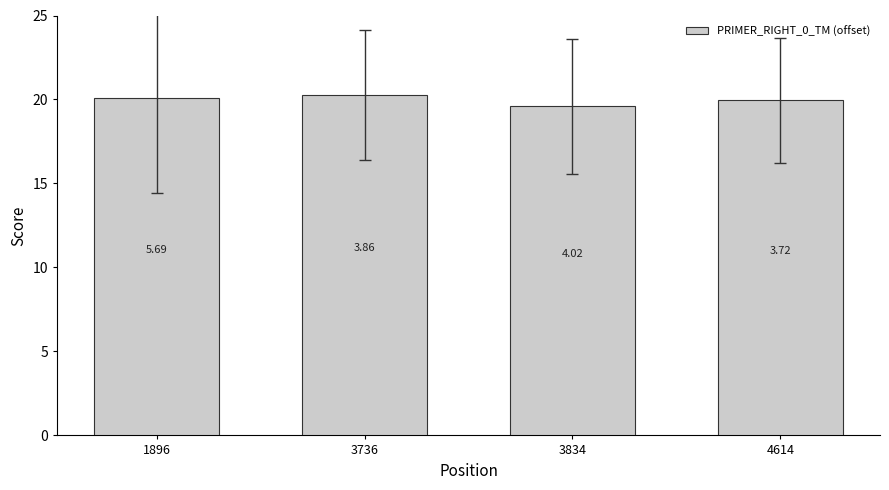

Is it true that the value at 3736 is 10.7?

False